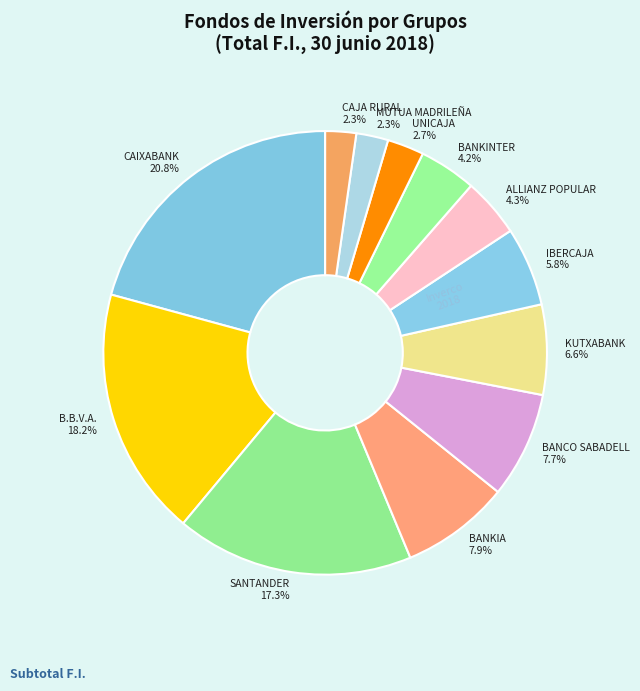

Does ALLIANZ POPULAR 4.3% account for over 50% of the chart?

No